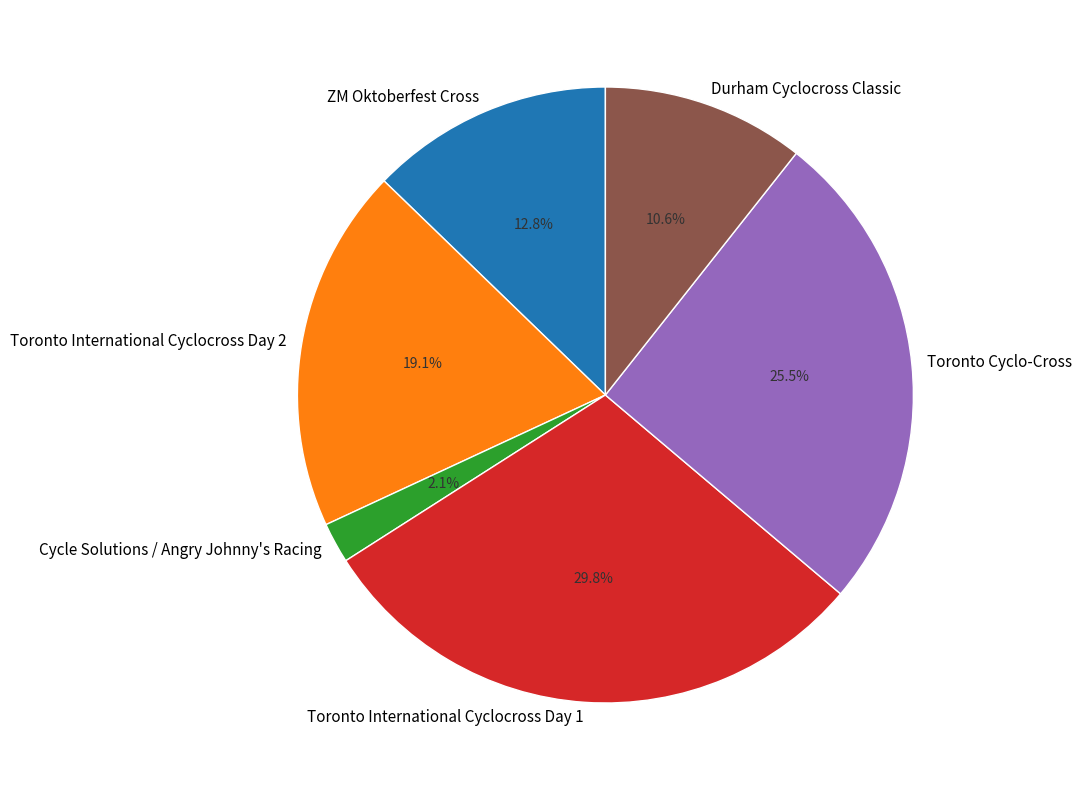

Count the number of slices in the pie.

6